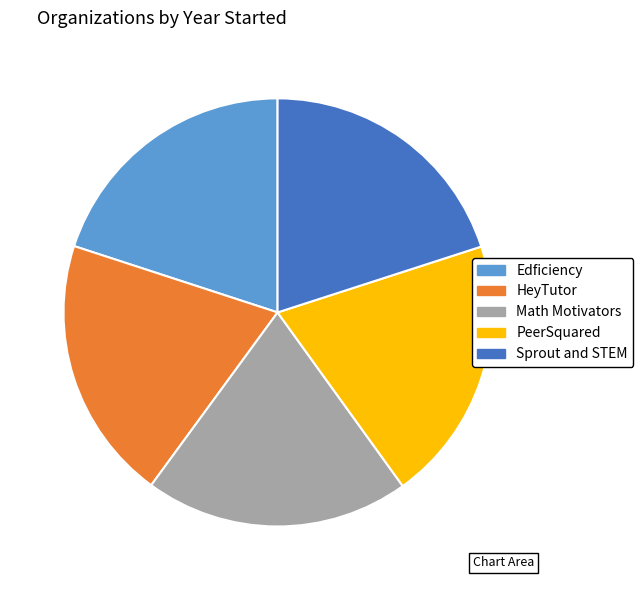

What is the ratio of the value at Edficiency to the value at HeyTutor?

1.0